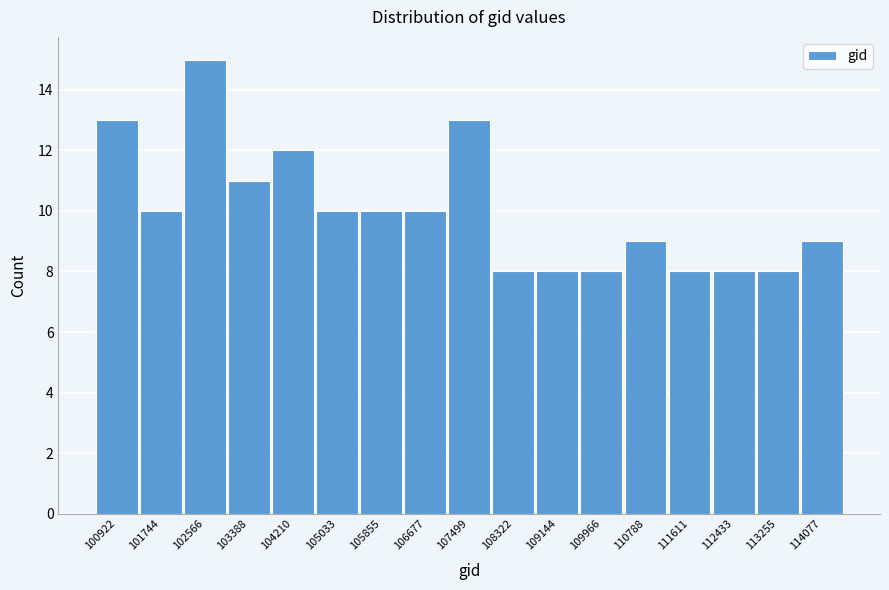

Reading right to left, extract all data points from this chart.

114077=9	113255=8	112433=8	111611=8	110788=9	109966=8	109144=8	108322=8	107499=13	106677=10	105855=10	105033=10	104210=12	103388=11	102566=15	101744=10	100922=13